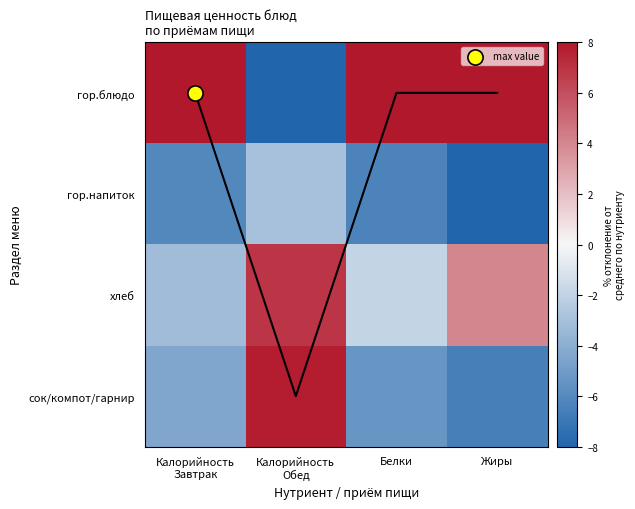

List the series in order of their overall mean, highest first.

гор.блюдо, хлеб, сок/компот/гарнир, гор.напиток